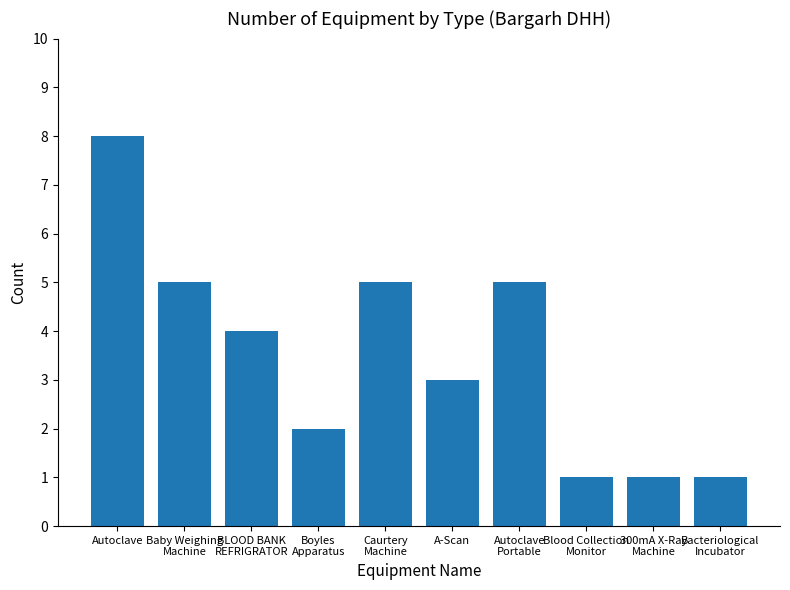

Where is the data nearest to the value 4?

BLOOD BANK
REFRIGRATOR